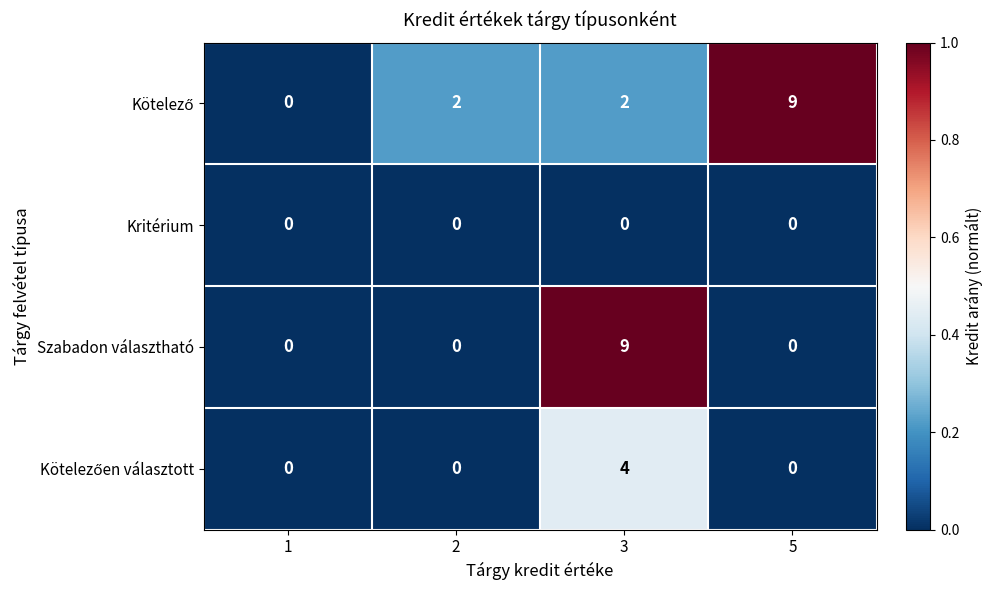

What is the difference between the highest and lowest values at 5?

9